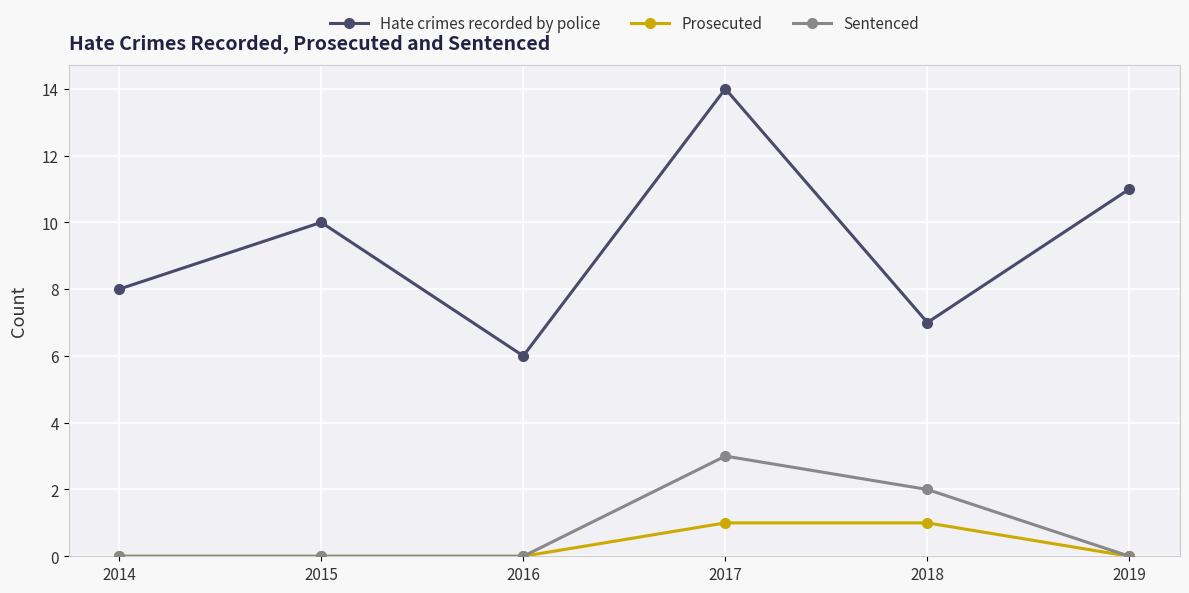

What is the average value of the Hate crimes recorded by police series?

9